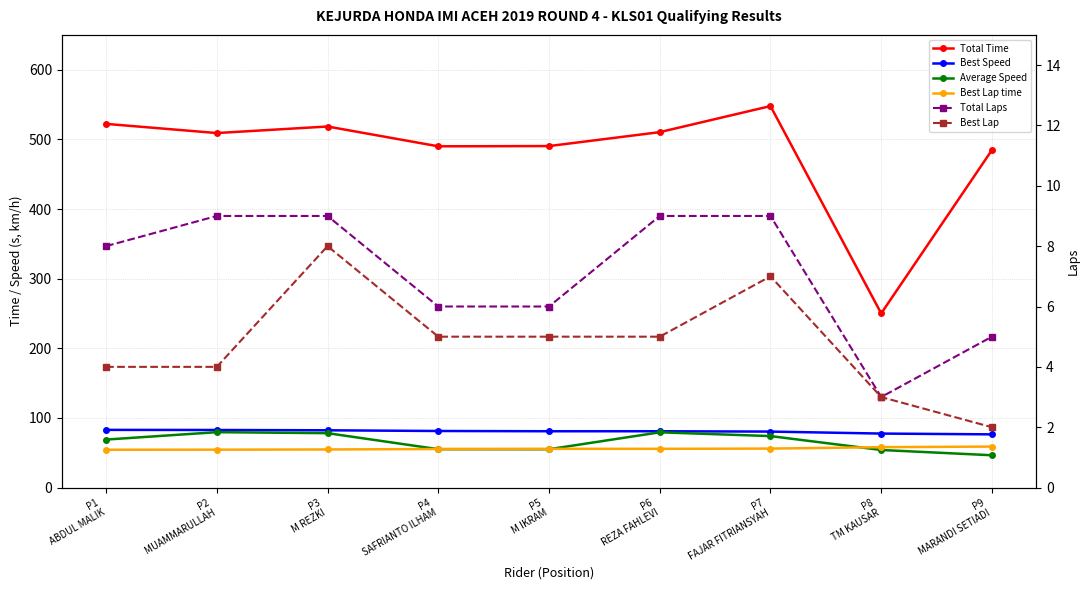

Which series has the largest total across all categories?

Total Time